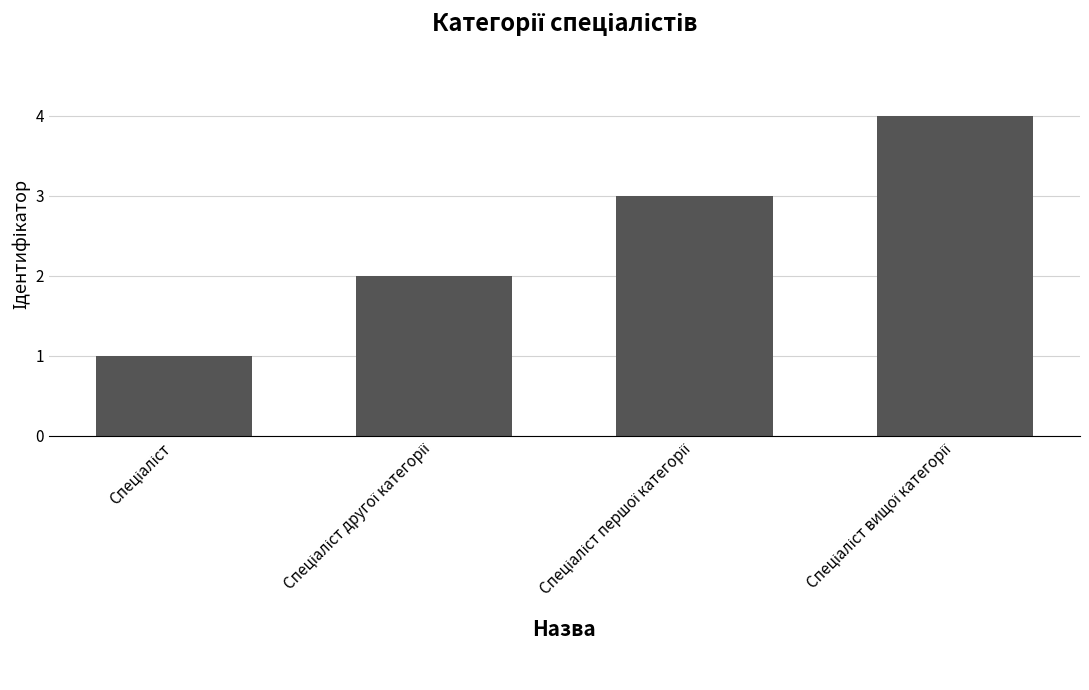

How many distinct data groups are displayed?

1